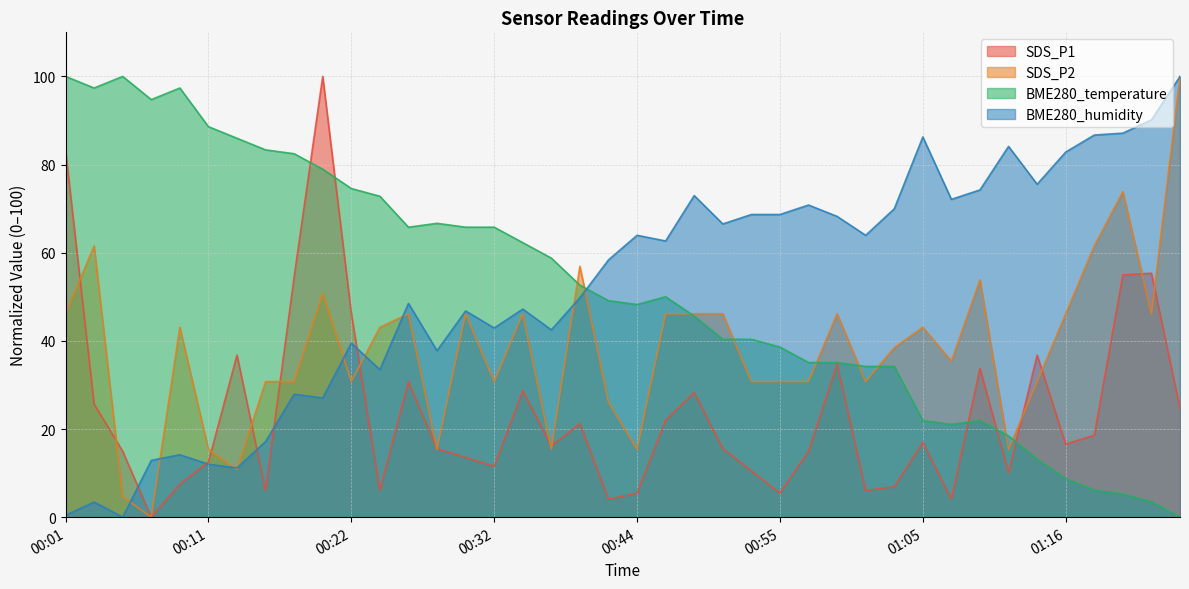

The BME280_humidity series shows 43.6 at 00:44. True or false?

False